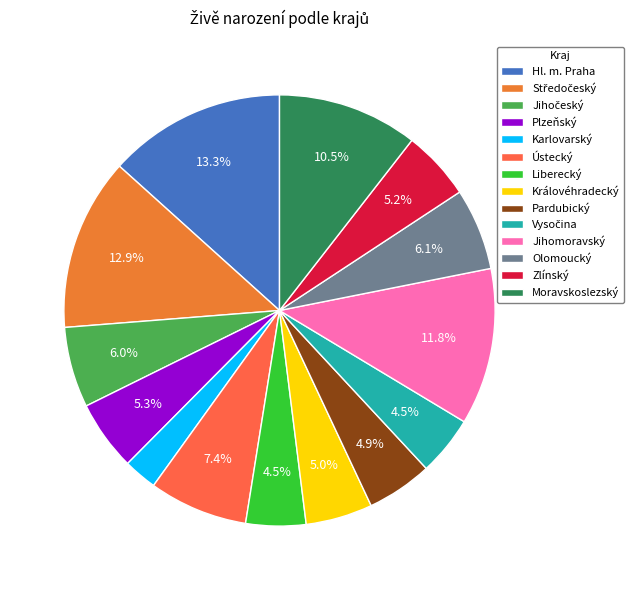

How many segments does this pie chart have?

14